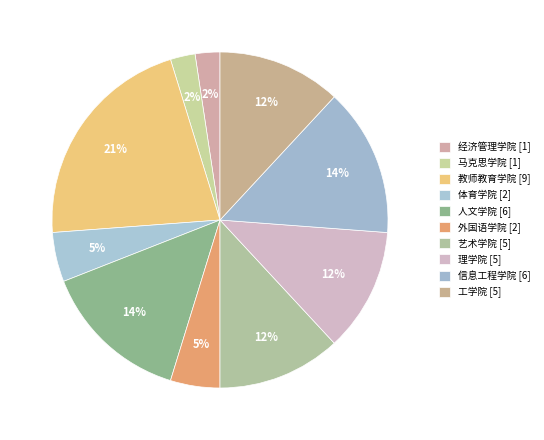

Count the number of slices in the pie.

10